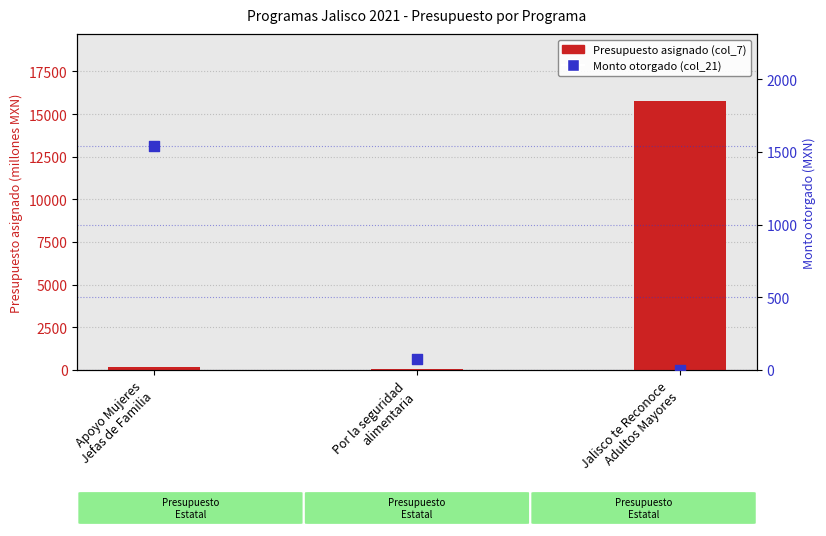

At which category is the sum across all series the highest?

Jalisco te Reconoce
Adultos Mayores